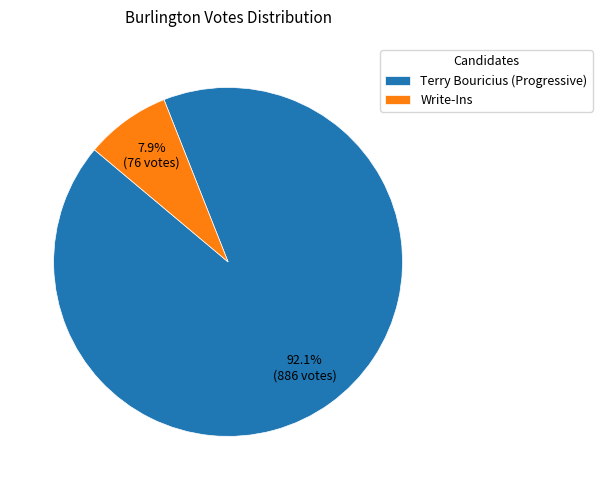

Between Write-Ins and Terry Bouricius (Progressive), which is larger?

Terry Bouricius (Progressive)